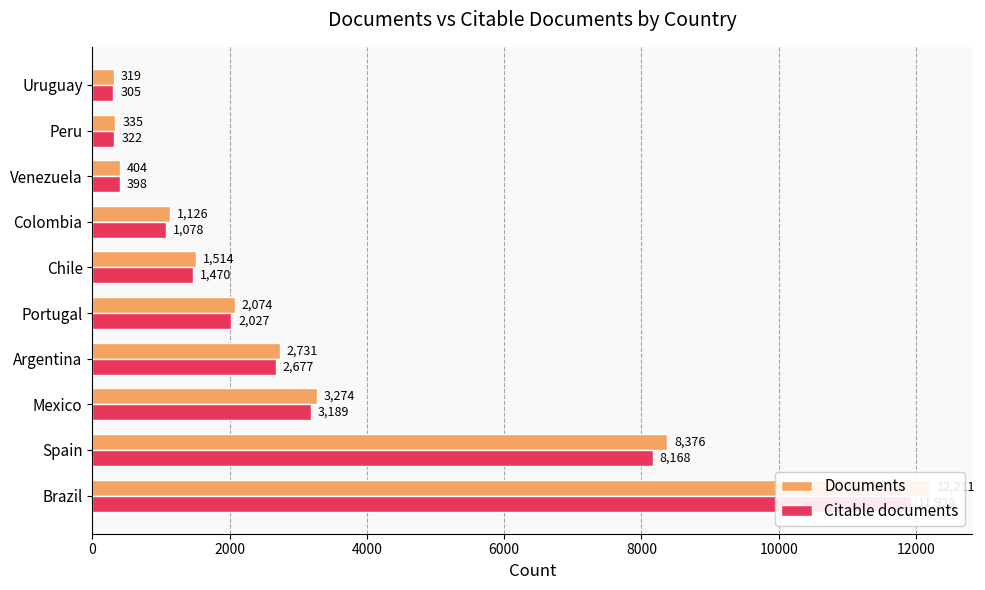

What is the average value of the Documents series?

3236